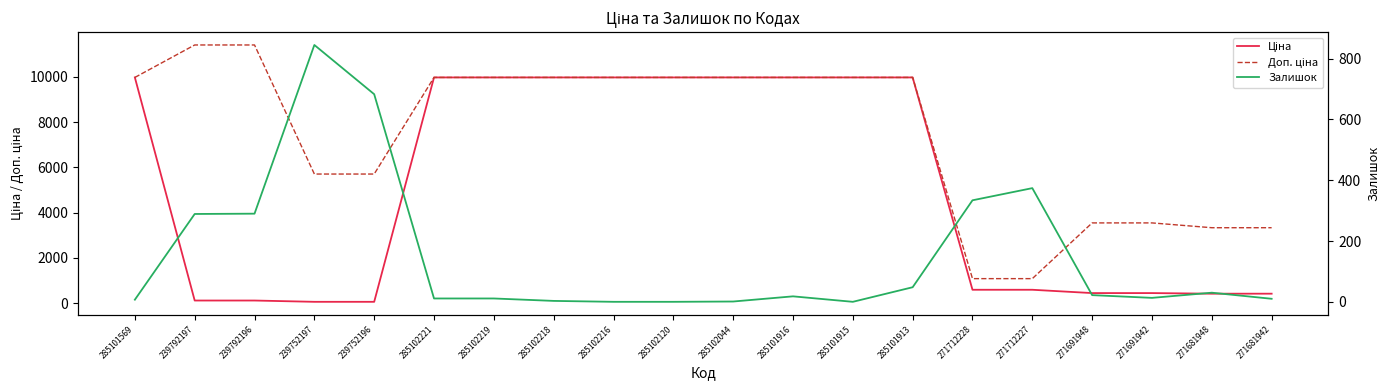

Is it true that Залишок equals 524.1 at 285102216?

False